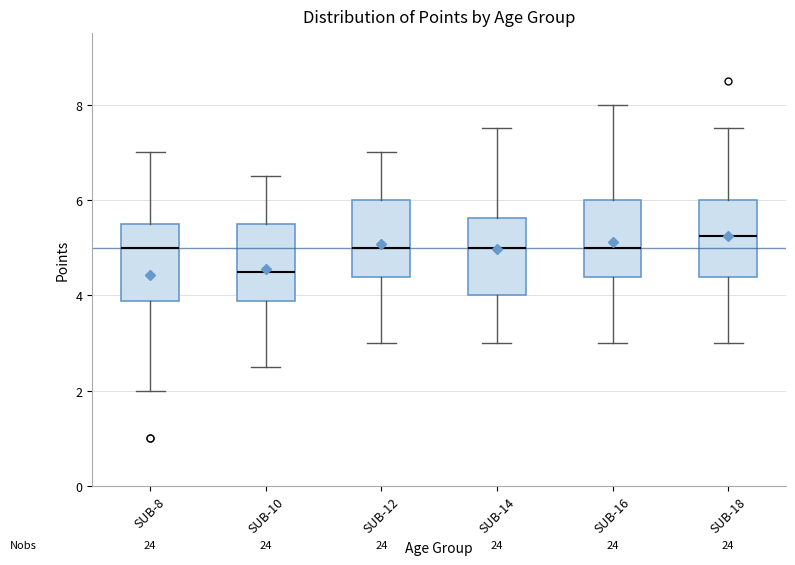

Which box has the highest median line?

SUB-18